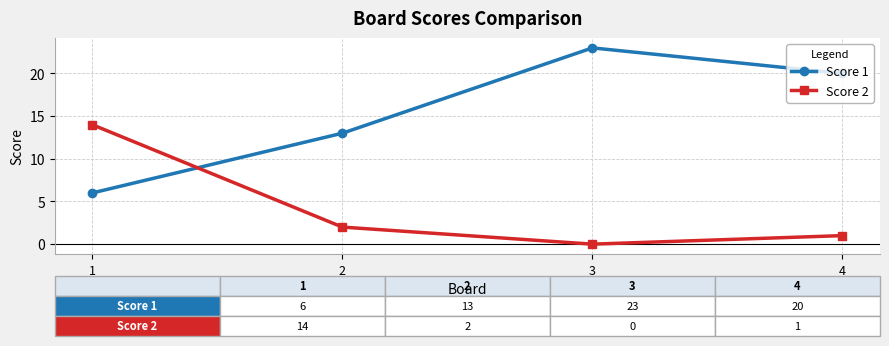

Which series has the widest spread of values?

Score 1